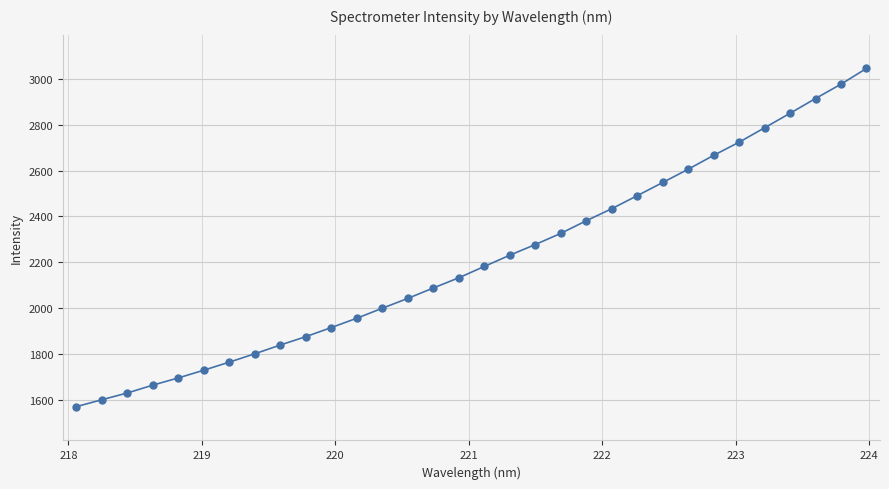

What is the value of the 4th point from the left?

1663.8